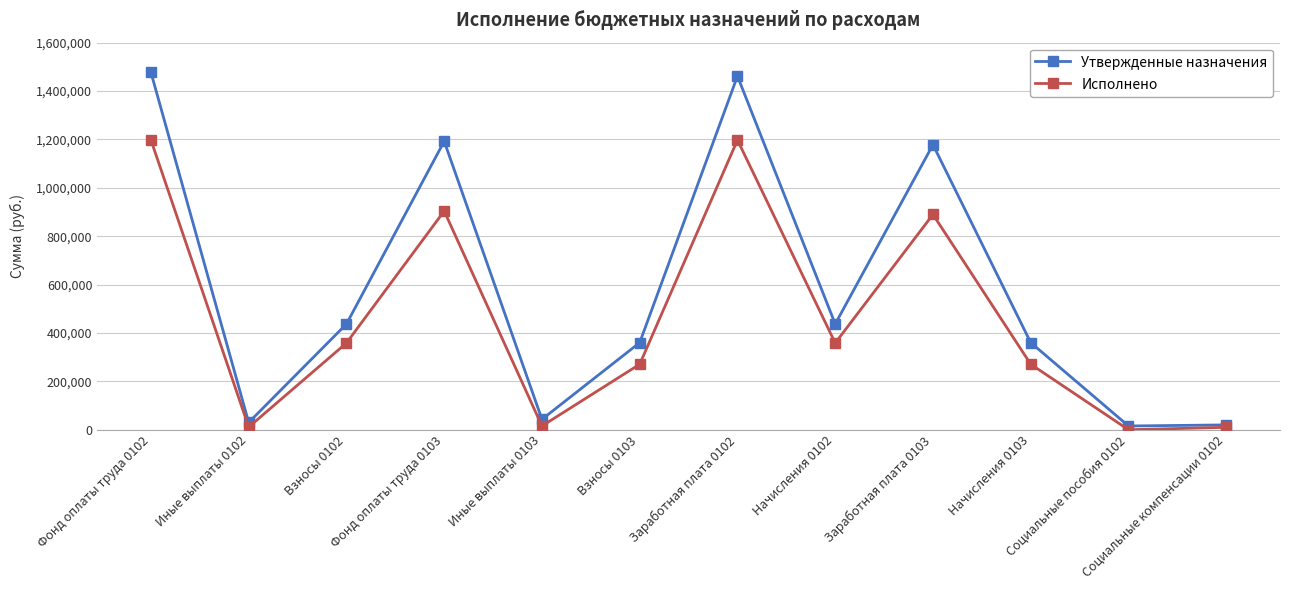

The value of Утвержденные назначения at Начисления 0103 is 162538.2. True or false?

False